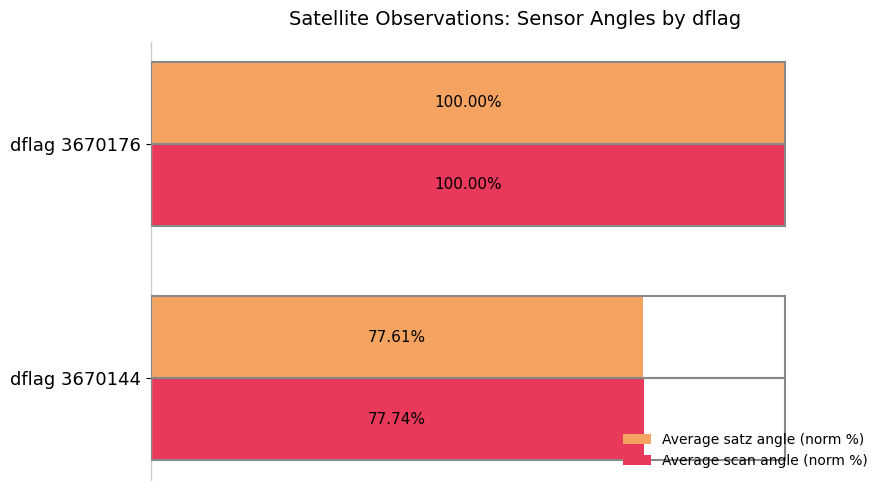

At which category is the sum across all series the highest?

dflag 3670176